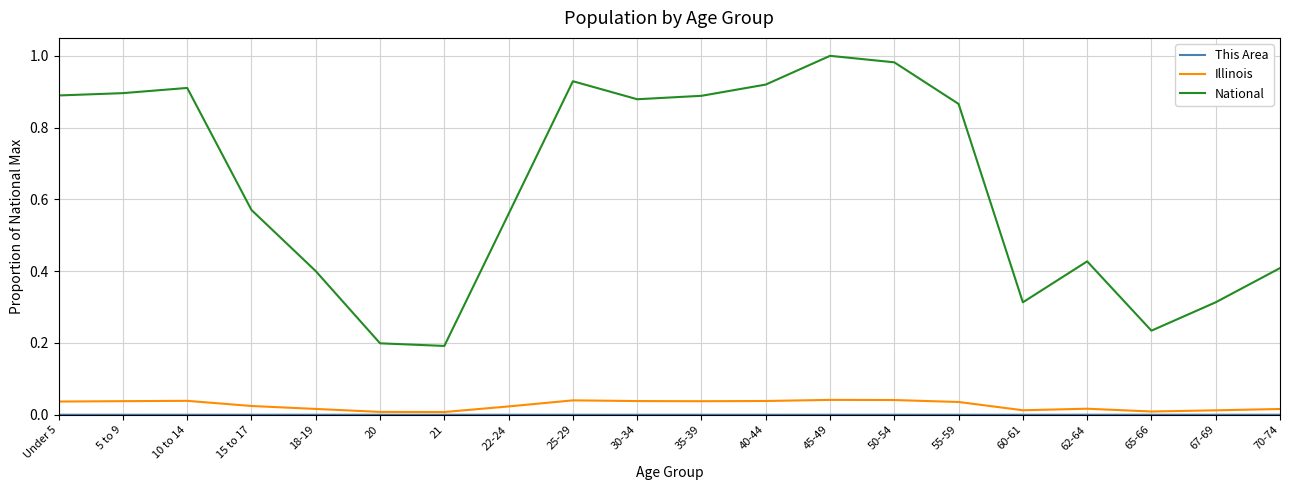

Count the number of categories in the chart.

20